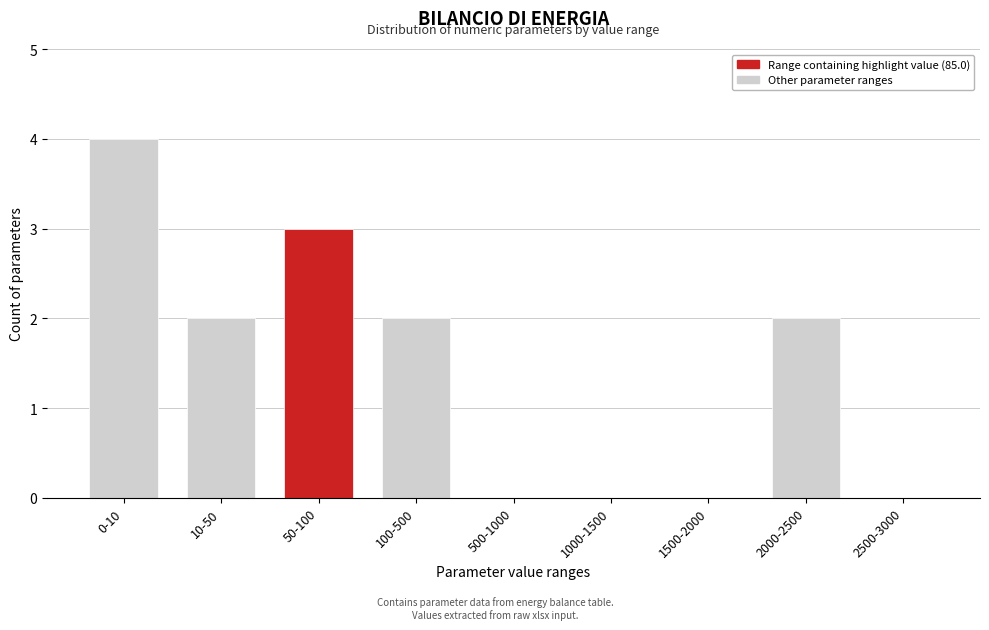

What is the maximum value shown in the chart?

4